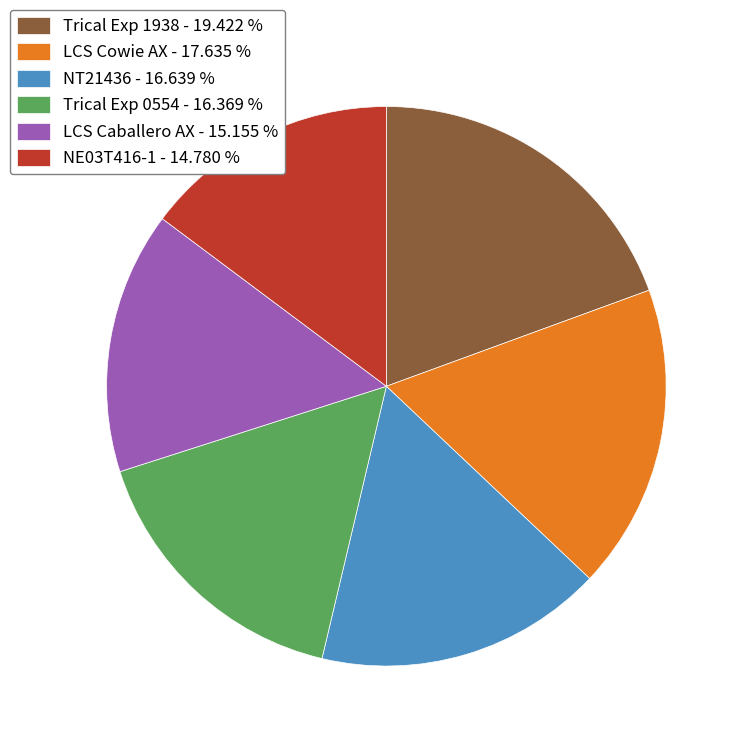

What is the ratio of the value at NT21436 - 16.639 % to the value at Trical Exp 1938 - 19.422 %?

0.9